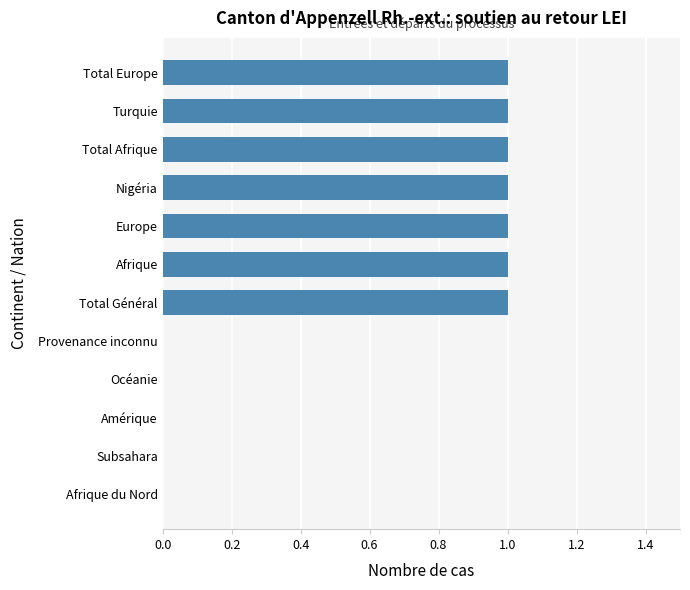

What is the sum of all values?

7